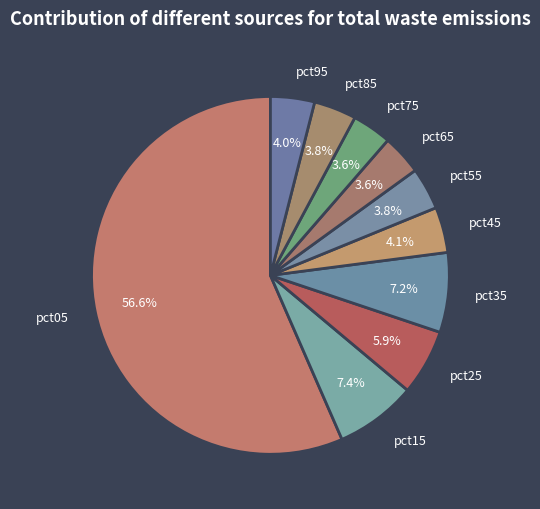

To the nearest percent, what percentage of the pie is pct85?

4%